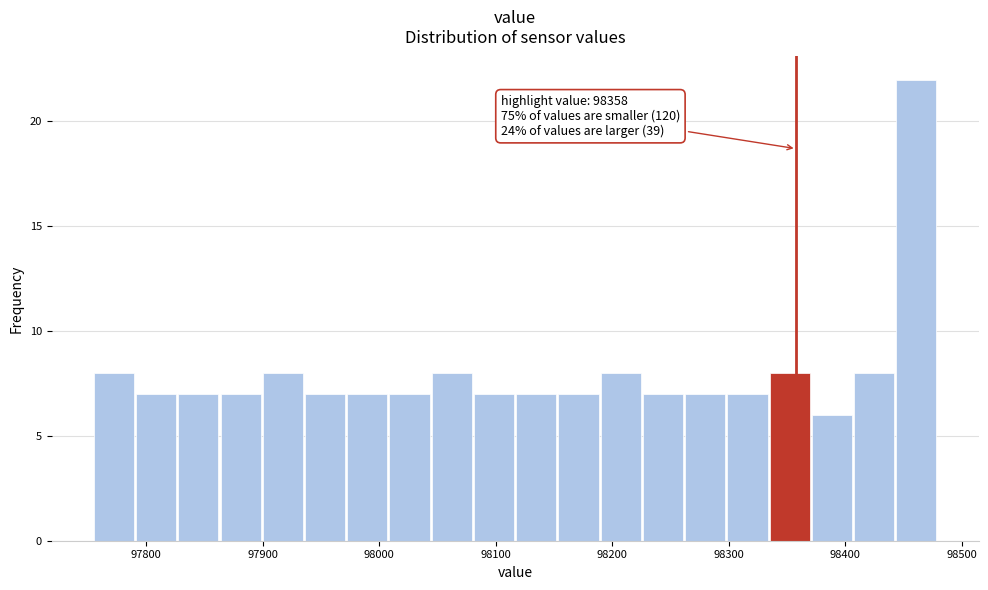

Read against the x-axis, roughly where is the centre of the tallest bar?

98460